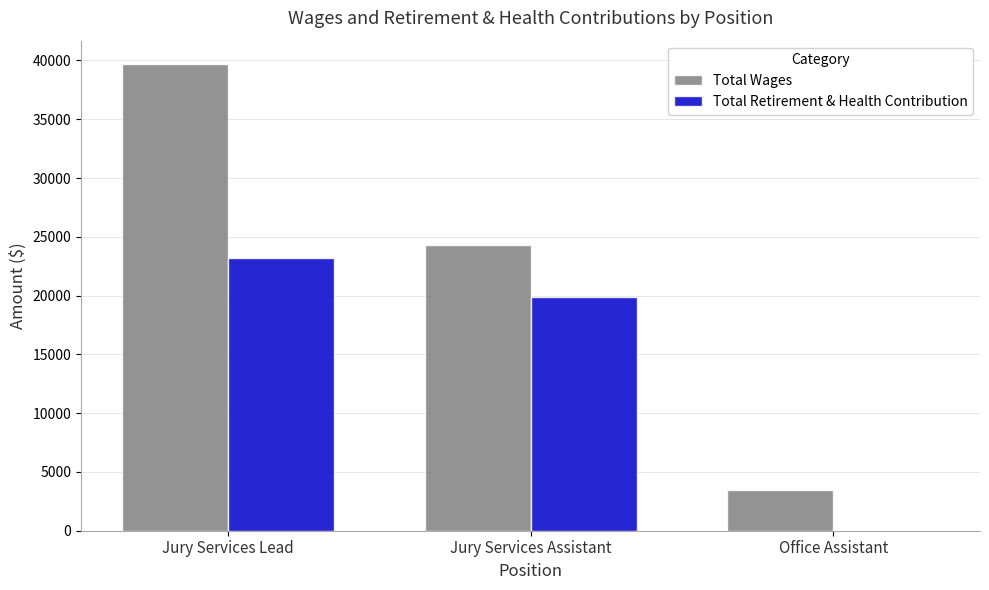

The value of Total Retirement & Health Contribution at Office Assistant is -13677. True or false?

False